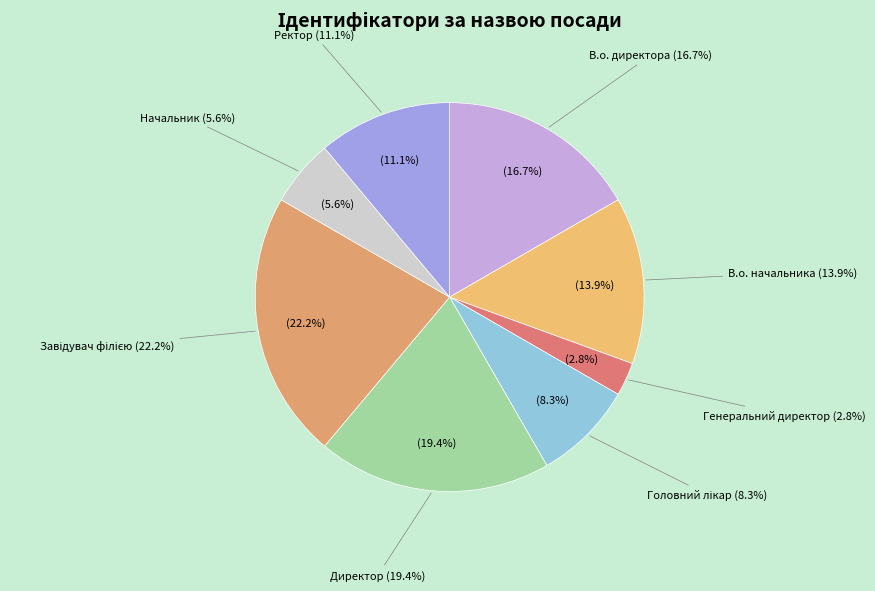

To the nearest percent, what percentage of the pie is Ректор?

11%